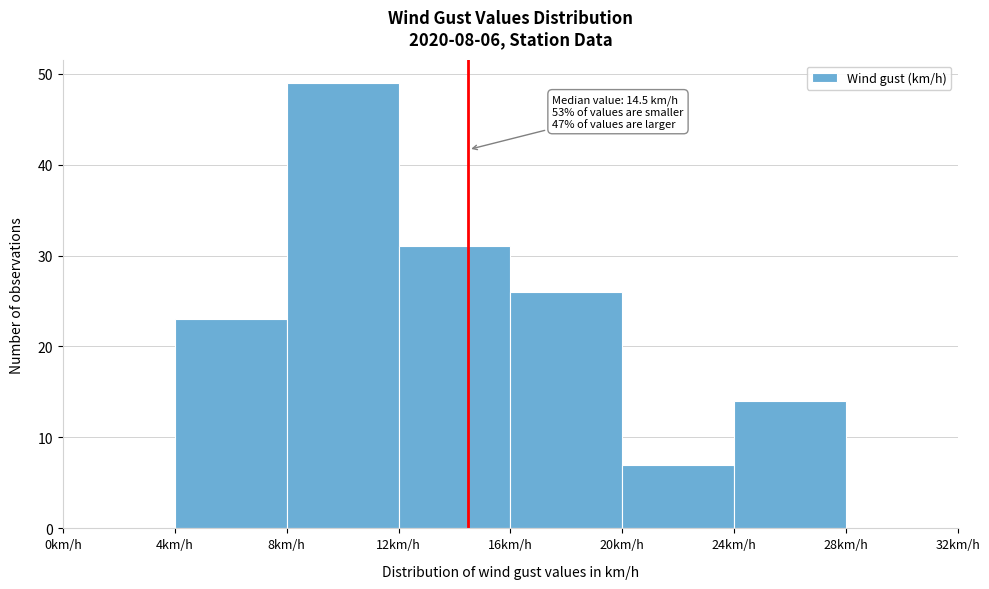

Over which range of the x-axis is the bar tallest?

8 to 12